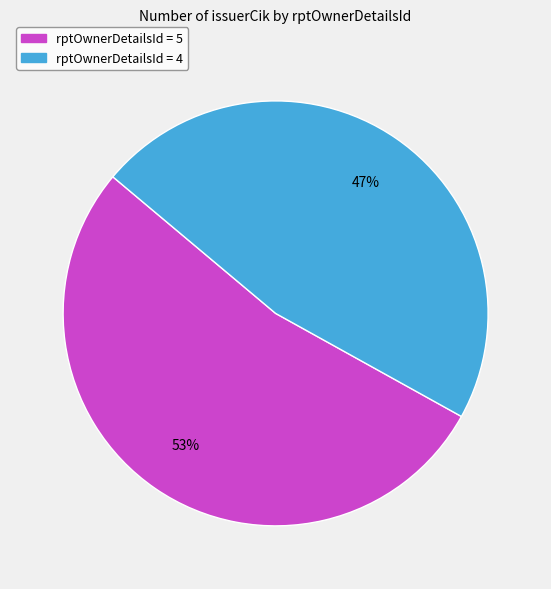

How many slices are in this pie chart?

2